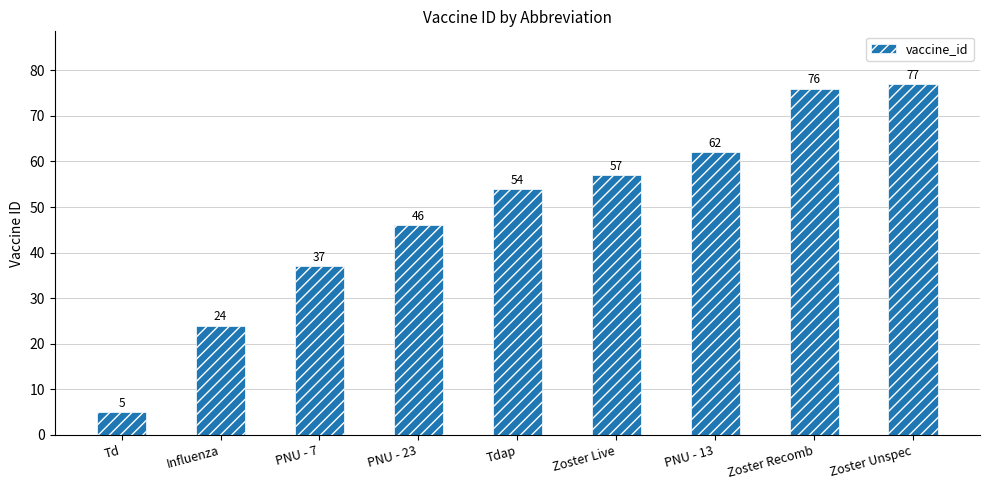

True or false: the data shows 77 at Zoster Unspec.

True